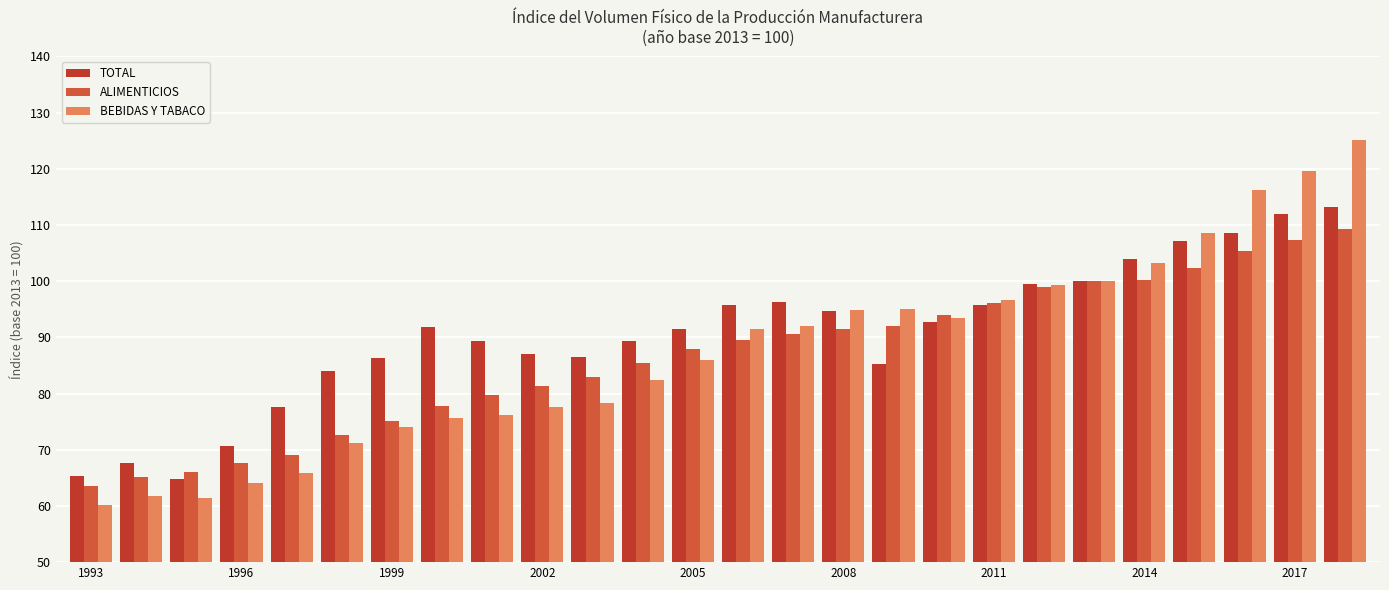

Which category has the lowest value in the BEBIDAS Y TABACO series?

1993